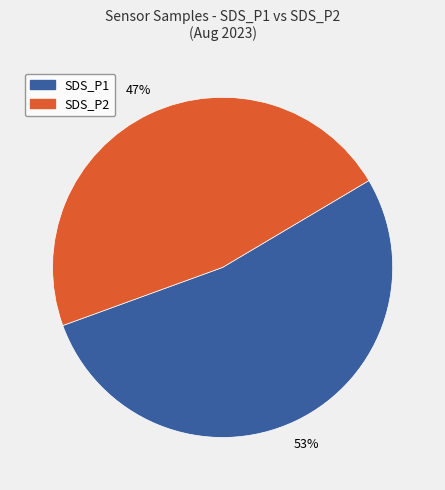

Is there any slice that represents more than half of the pie?

Yes